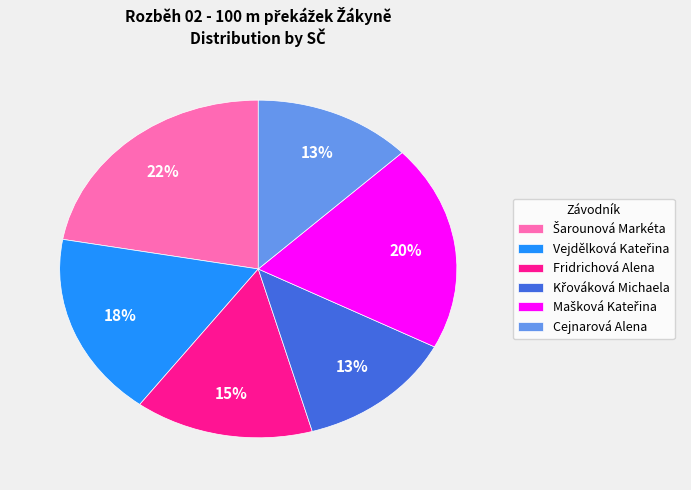

To the nearest percent, what portion does Fridrichová Alena represent?

15%